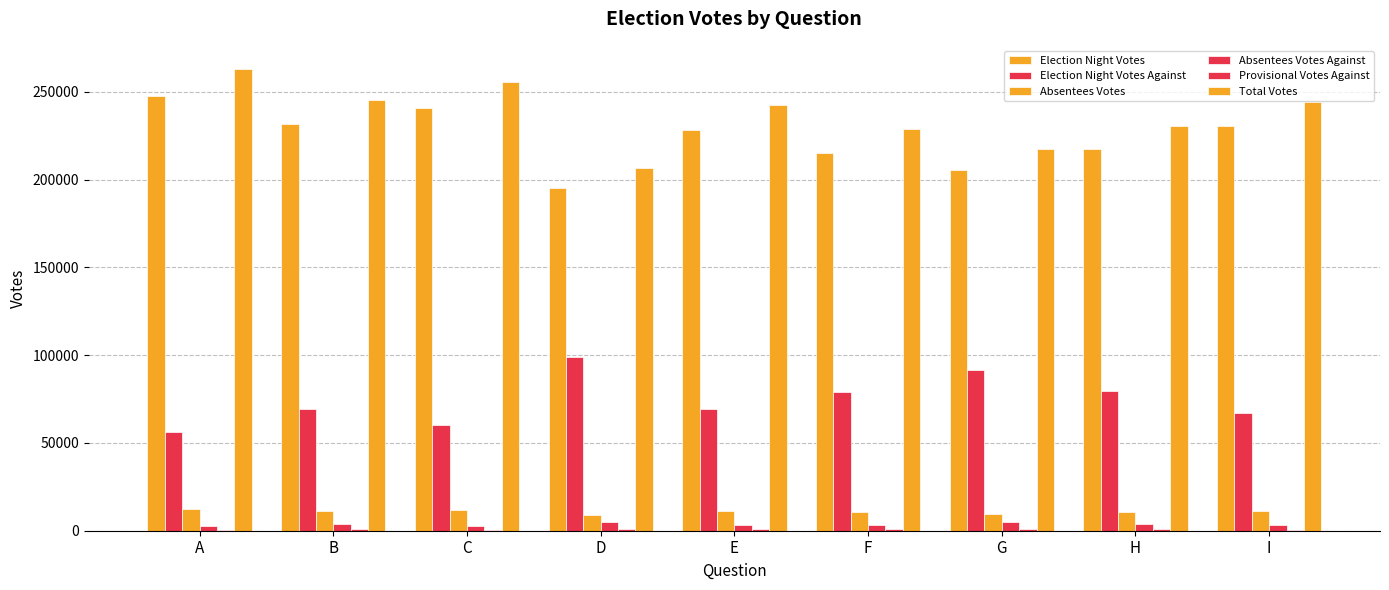

True or false: Absentees Votes Against has a value of 4737 at G.

True